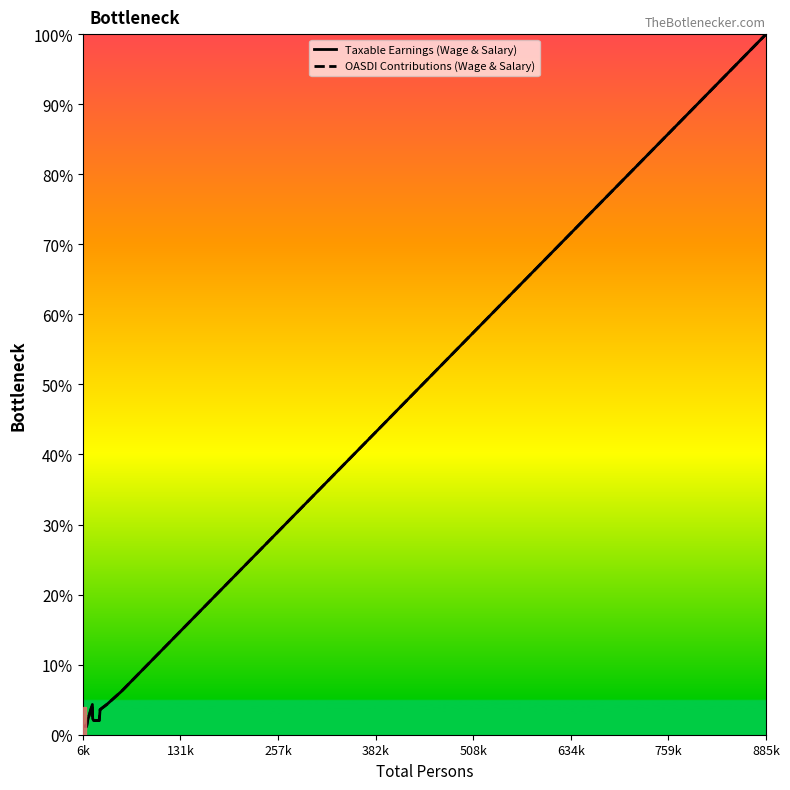

What is the maximum value for Taxable Earnings (Wage & Salary)?

100.0